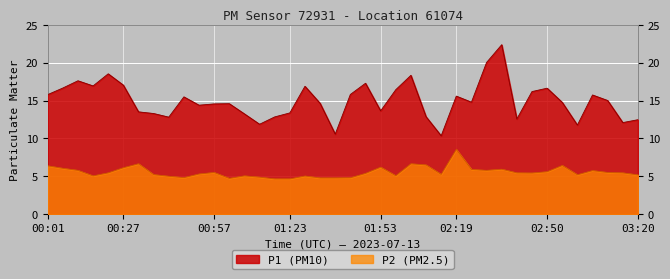

What is the value of the P2 point at the 30th from the left?

5.8